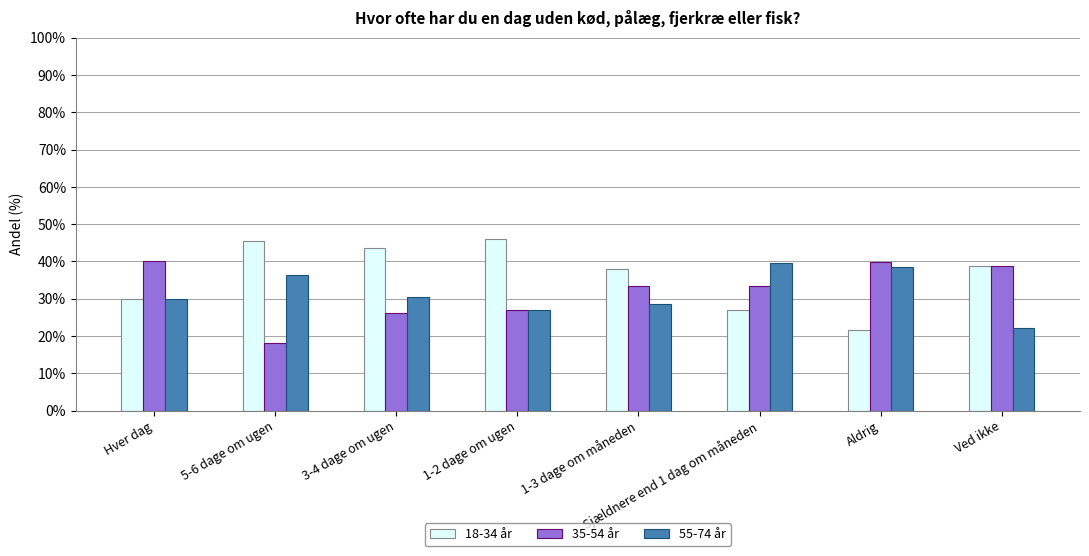

How many bars are there in each group?

3